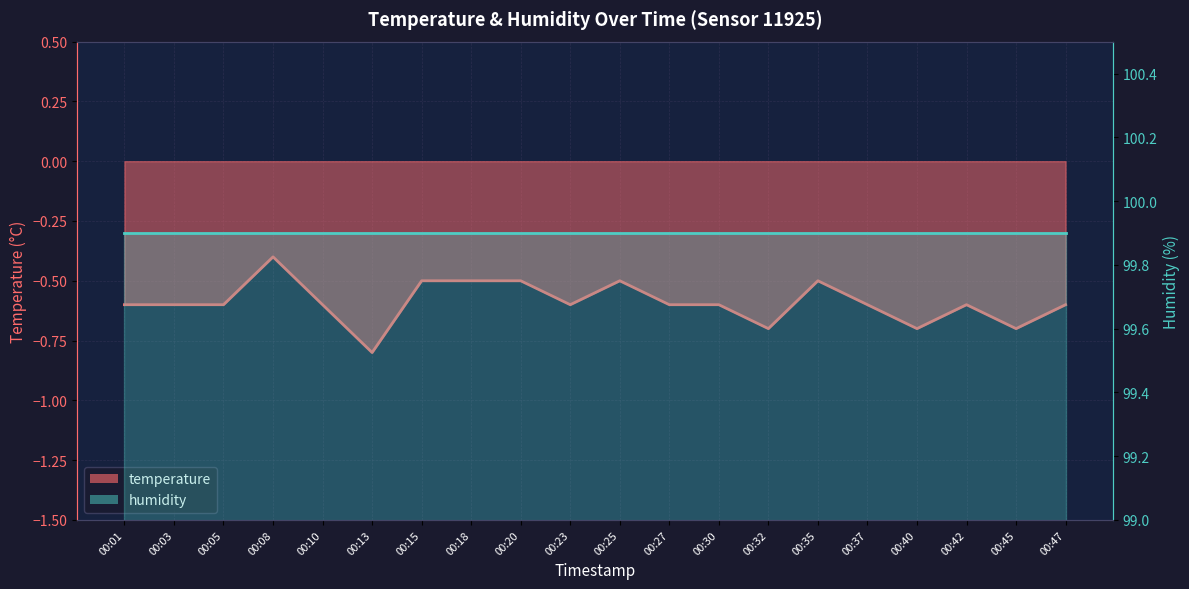

Does the chart display data point markers on the line(s)?

No